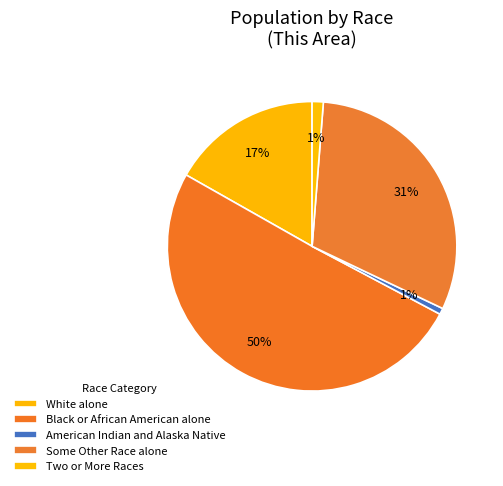

Combined, do White alone and Some Other Race alone account for over 50%?

No